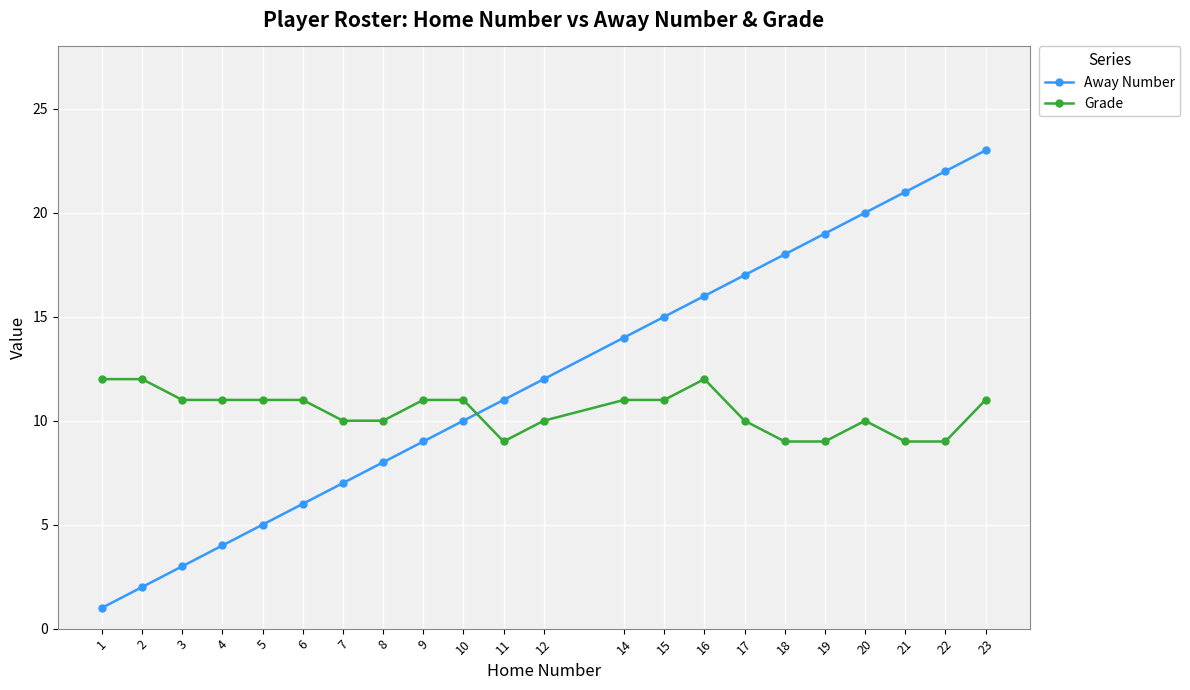

What is the lowest value of the Grade series?

9